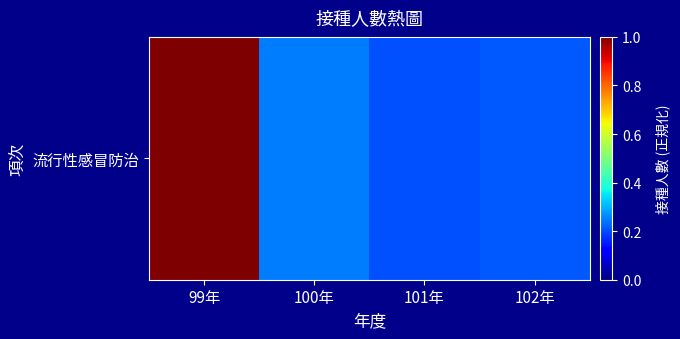

What is the smallest value displayed?

25000